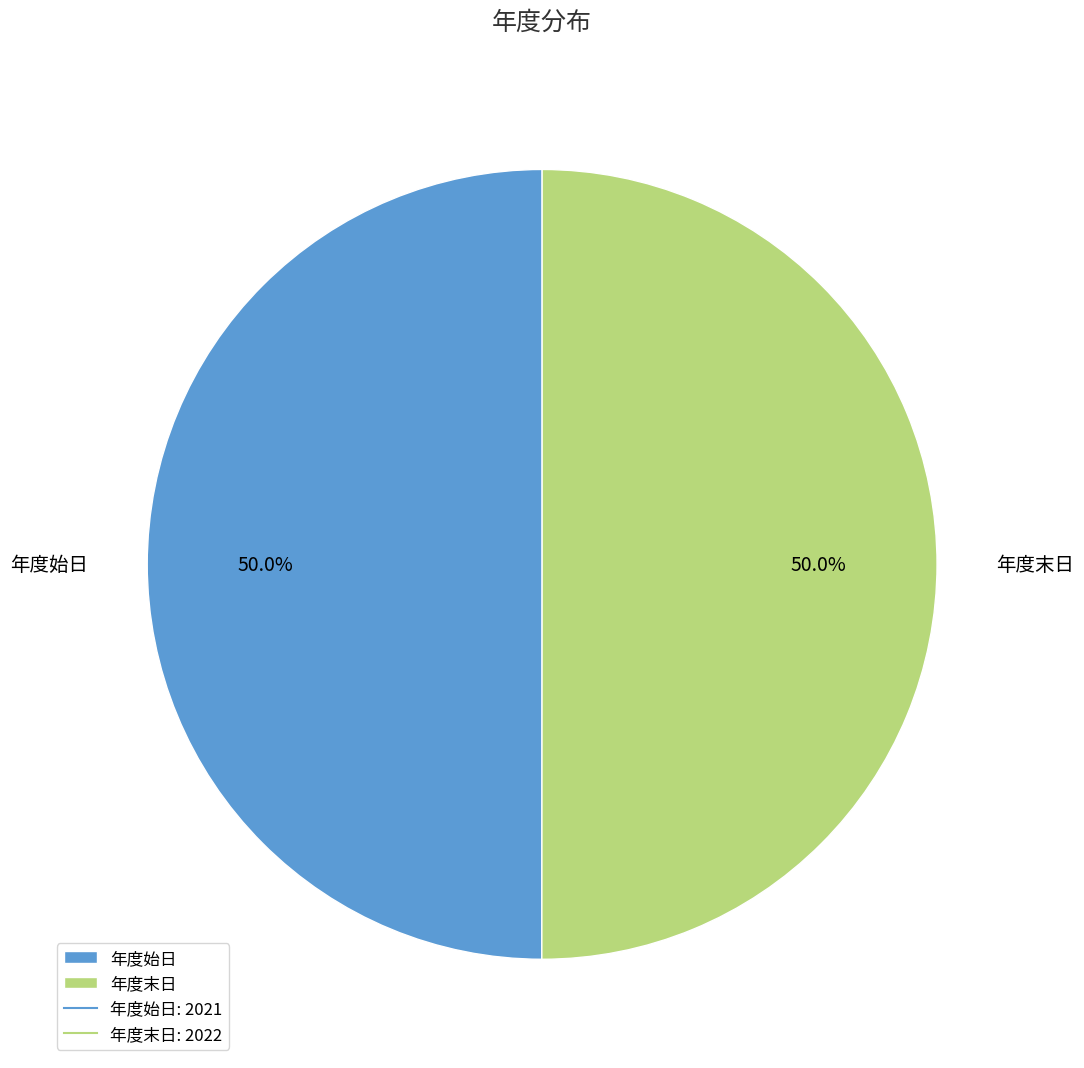

Is it true that 年度末日 is 50% of the pie?

True